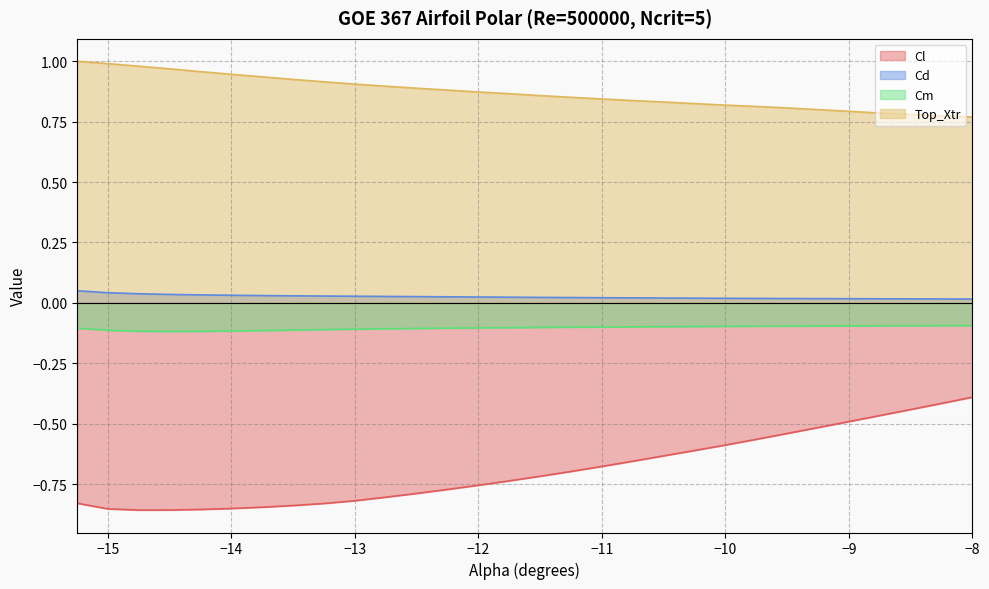

True or false: Top_Xtr and Cm cross at least once.

False